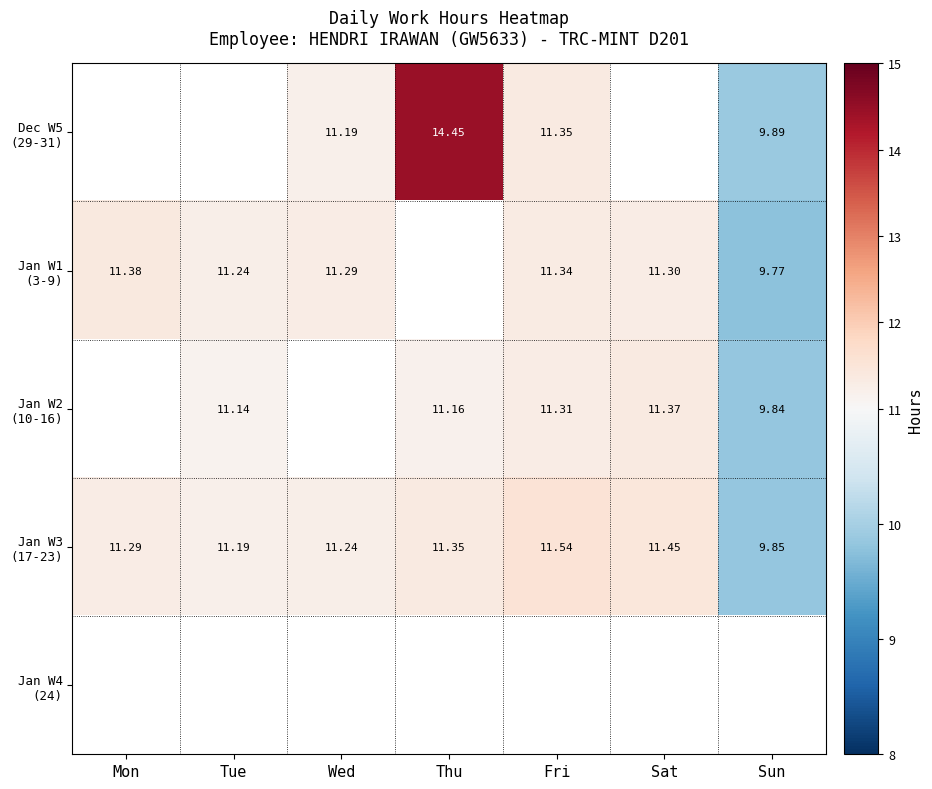

What is the smallest value displayed?

9.8